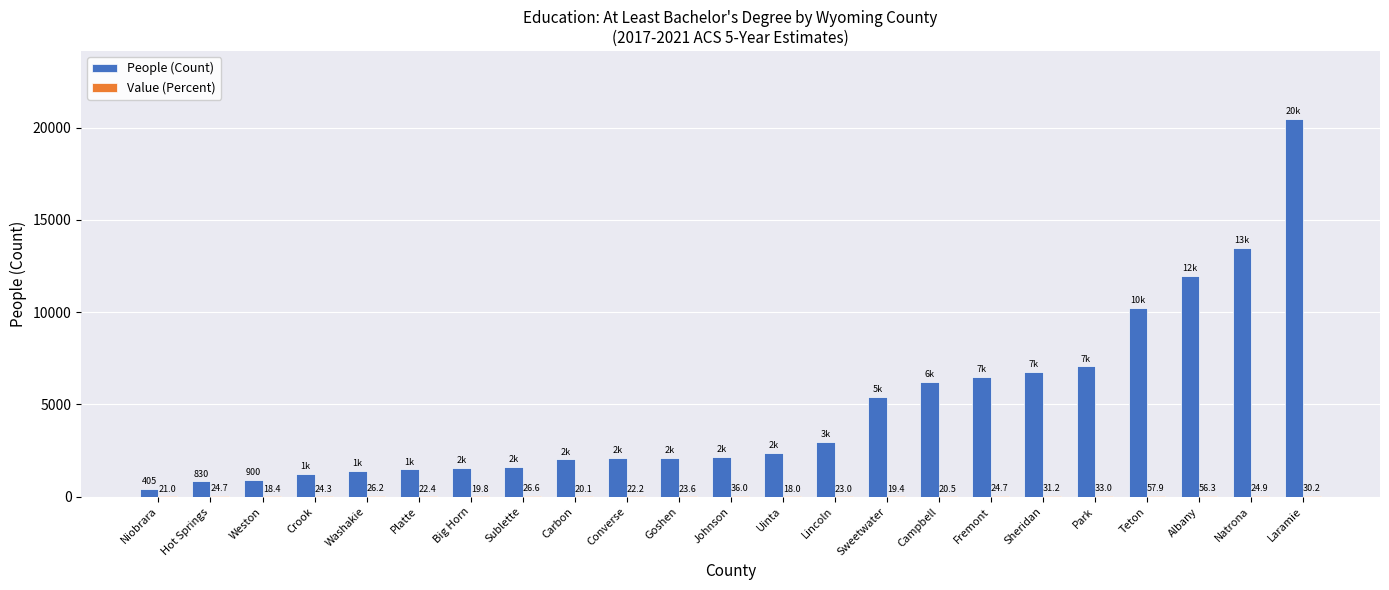

How many categories are shown in the chart?

23